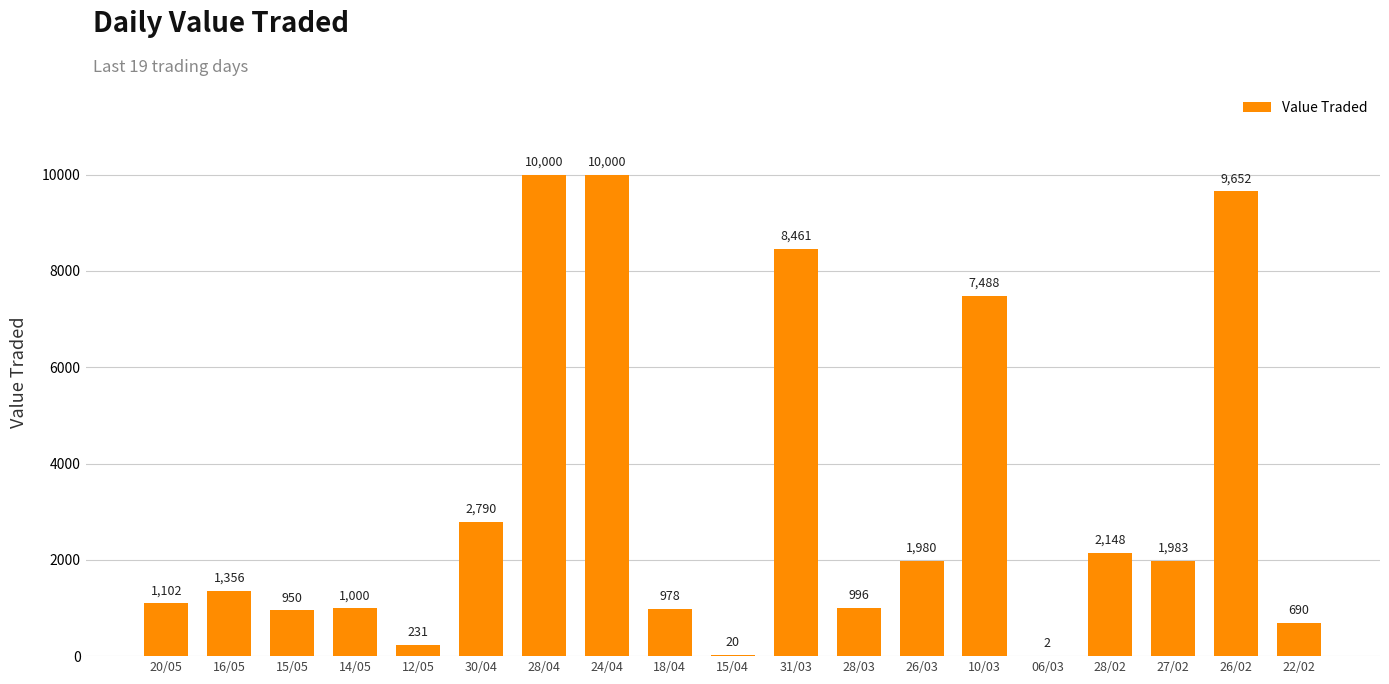

What is the change in value from 30/04 to 28/04?

+7210